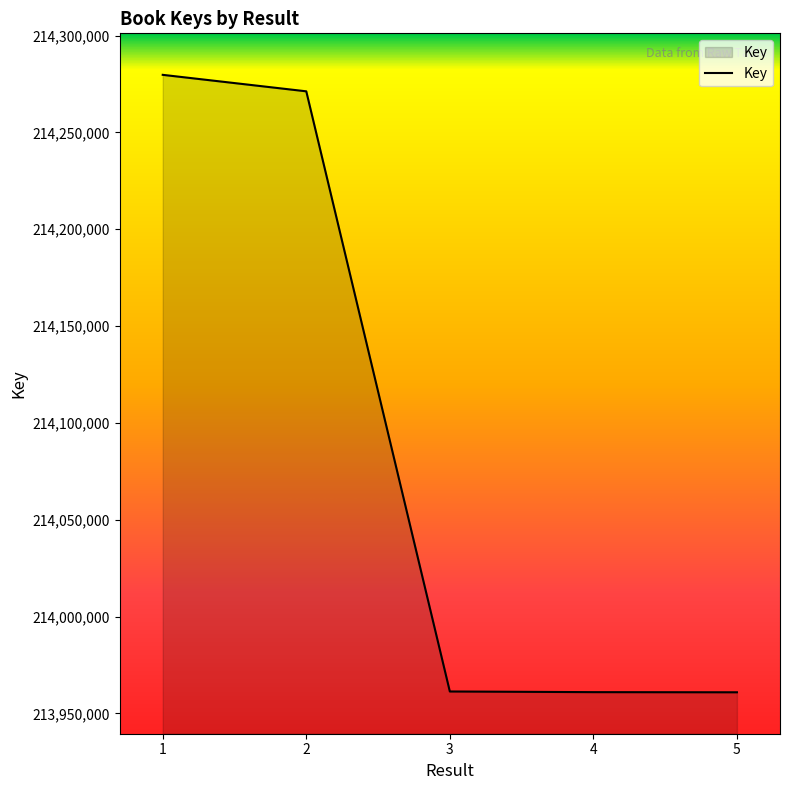

How many lines are shown in the chart?

1